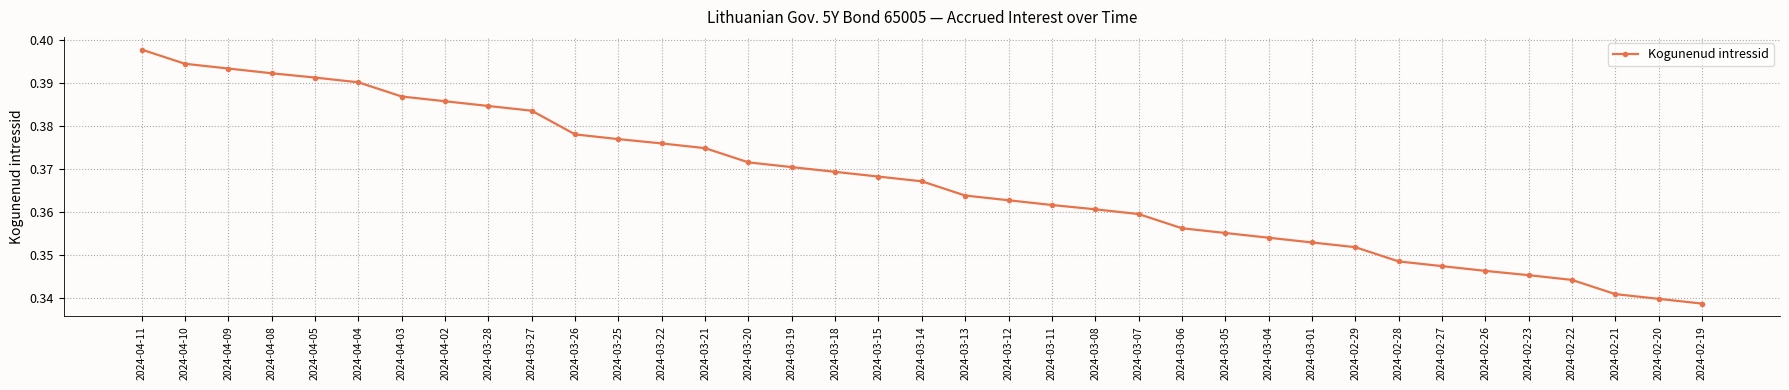

What is the difference between the maximum and second lowest values?

0.1